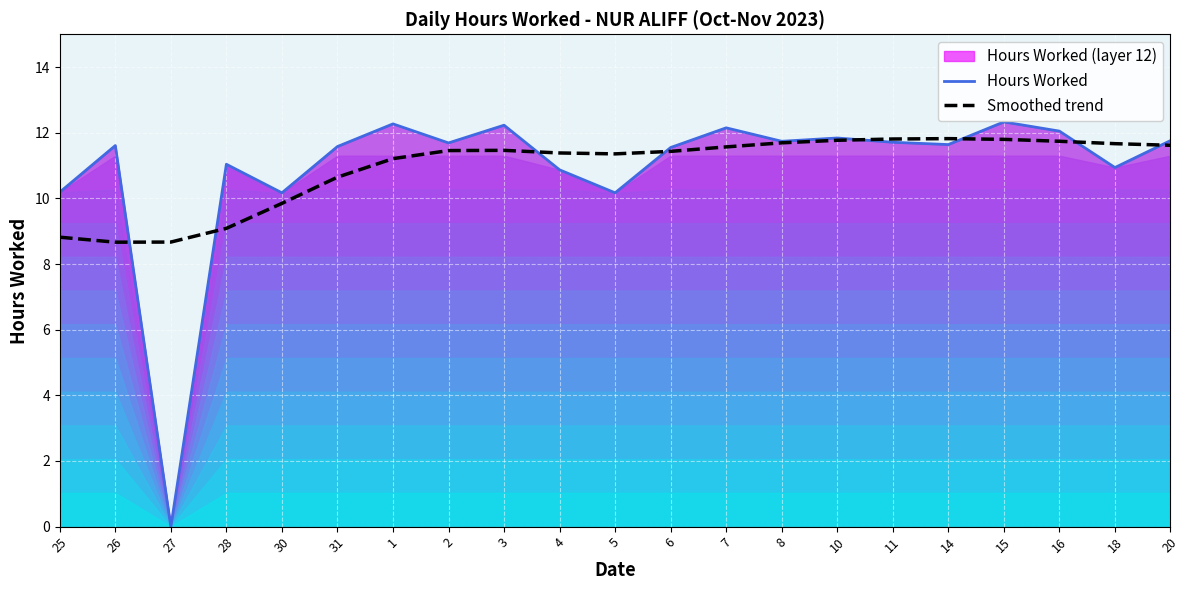

At which category does Hours Worked reach its first local valley?

27